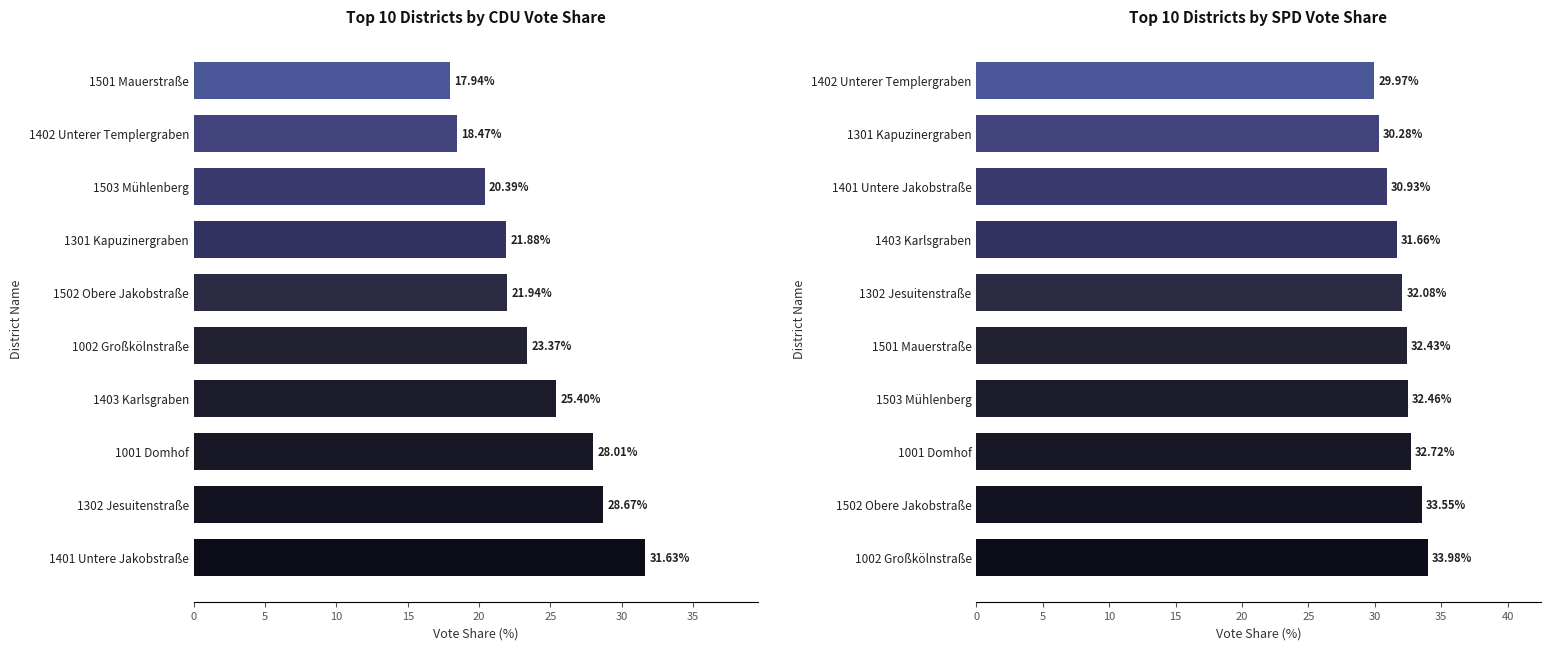

What is the approximate value of SPD at 1503 Mühlenberg?

32.5